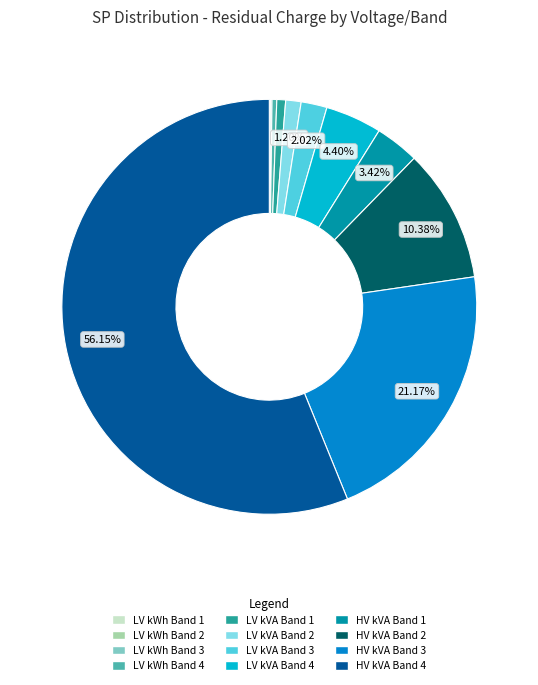

What is the largest slice in the pie chart?

HV kVA Band 4